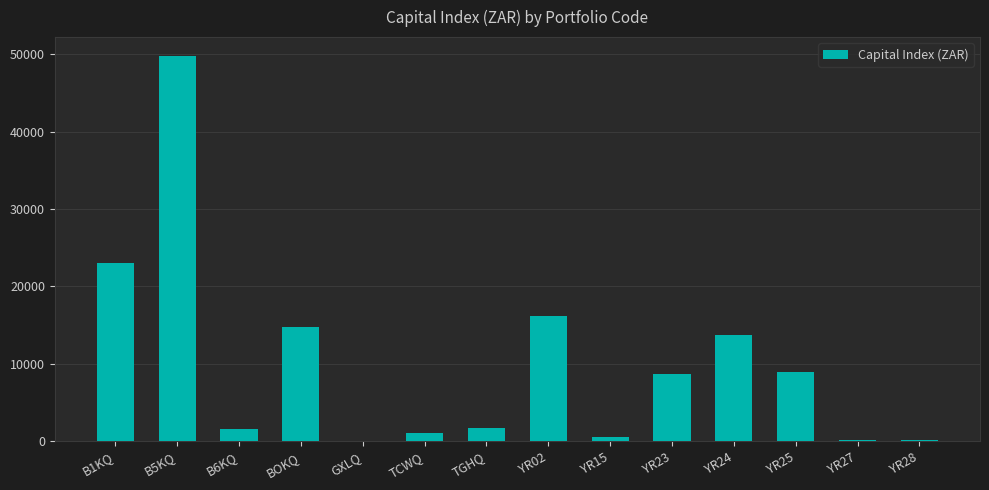

What is the greatest value displayed?

49747.4